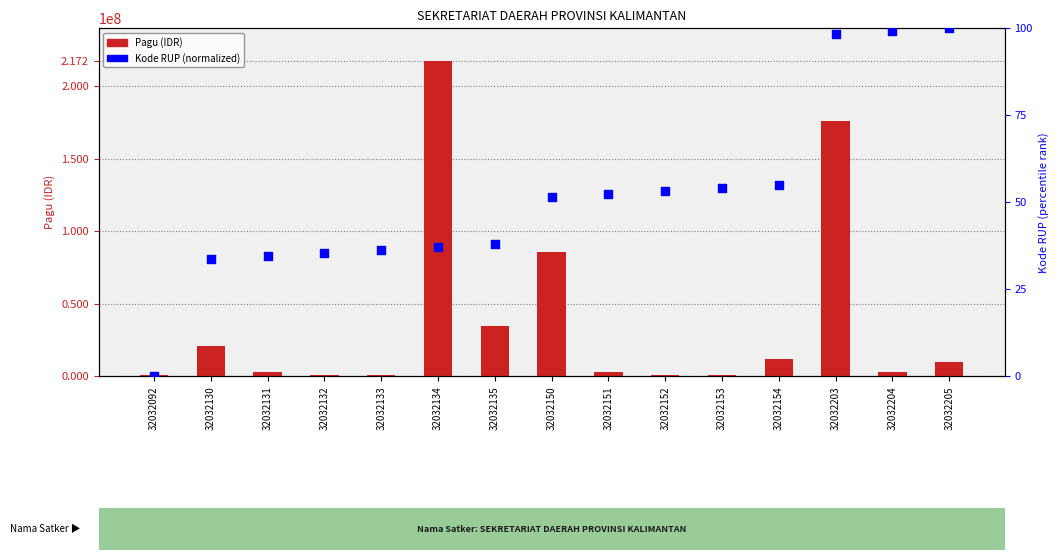

What are all the series names shown in the legend?

Pagu (IDR), Kode RUP (normalized)